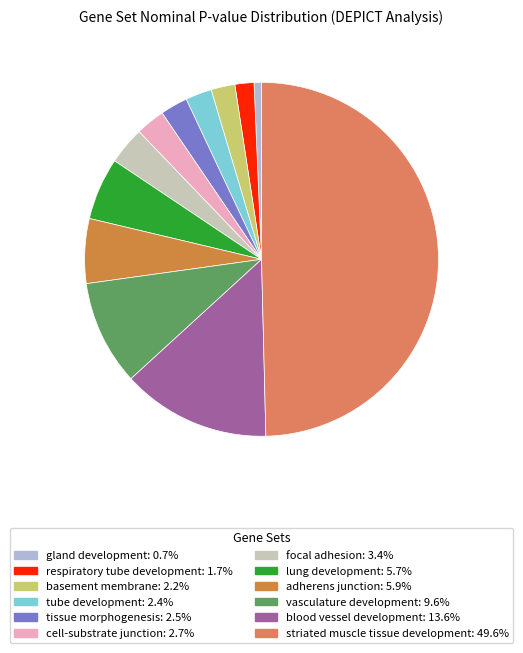

How many segments does this pie chart have?

12